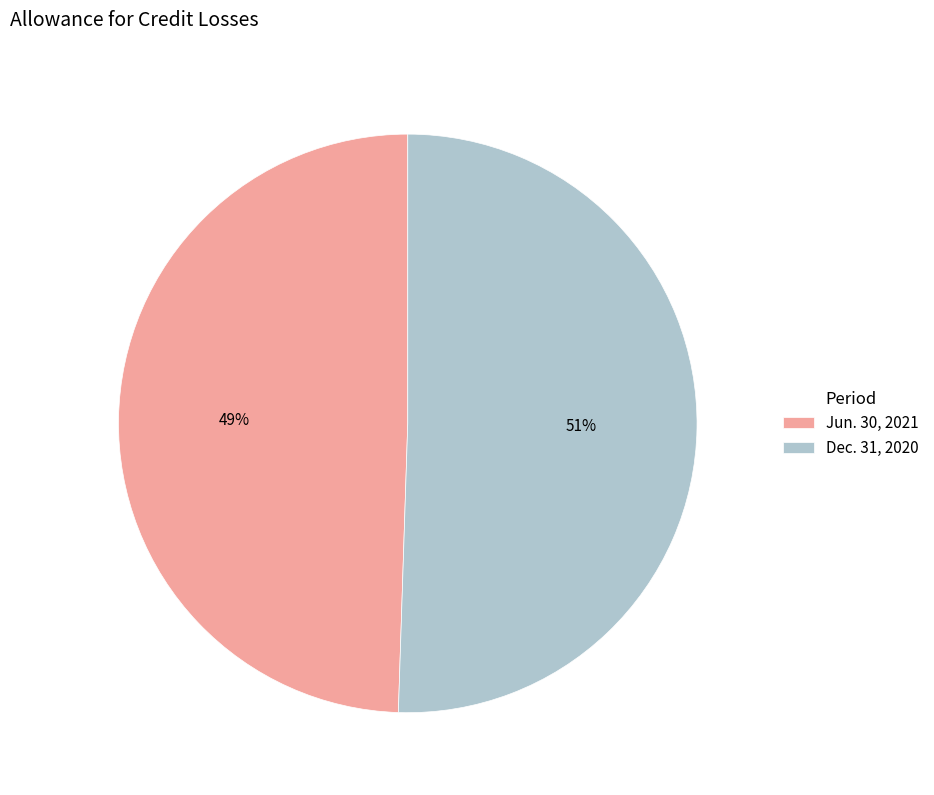

Do Dec. 31, 2020 and Jun. 30, 2021 together represent more than half of the pie?

Yes